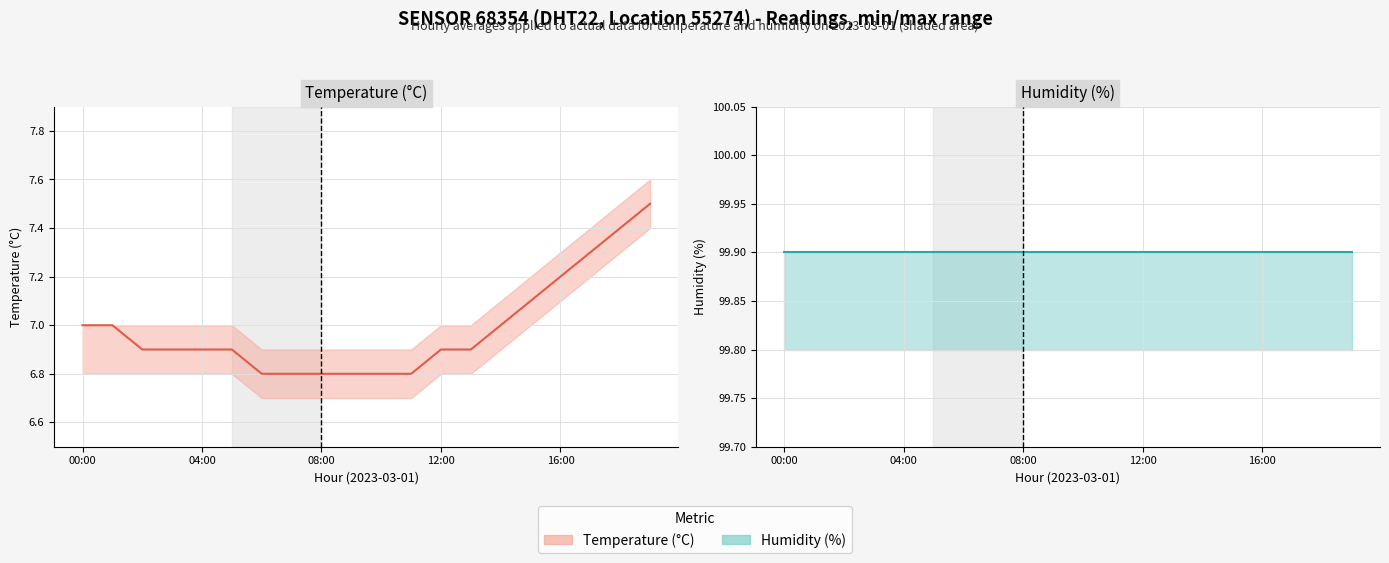

What value does the humidity series have at 18?

99.9